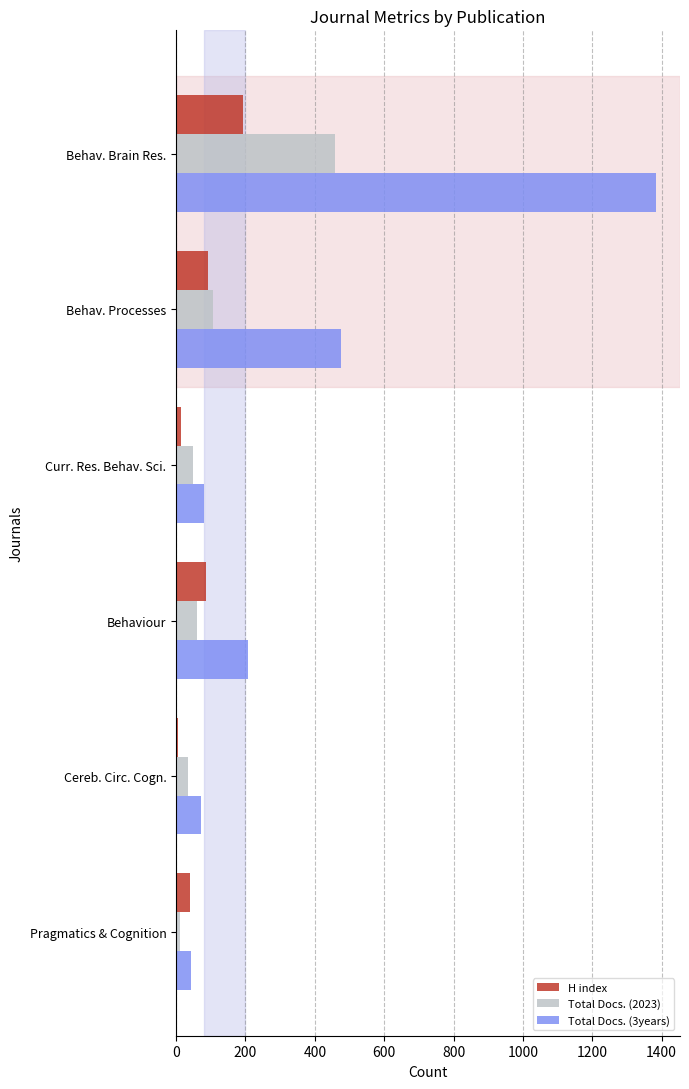

What is the maximum value shown in the chart?

1384